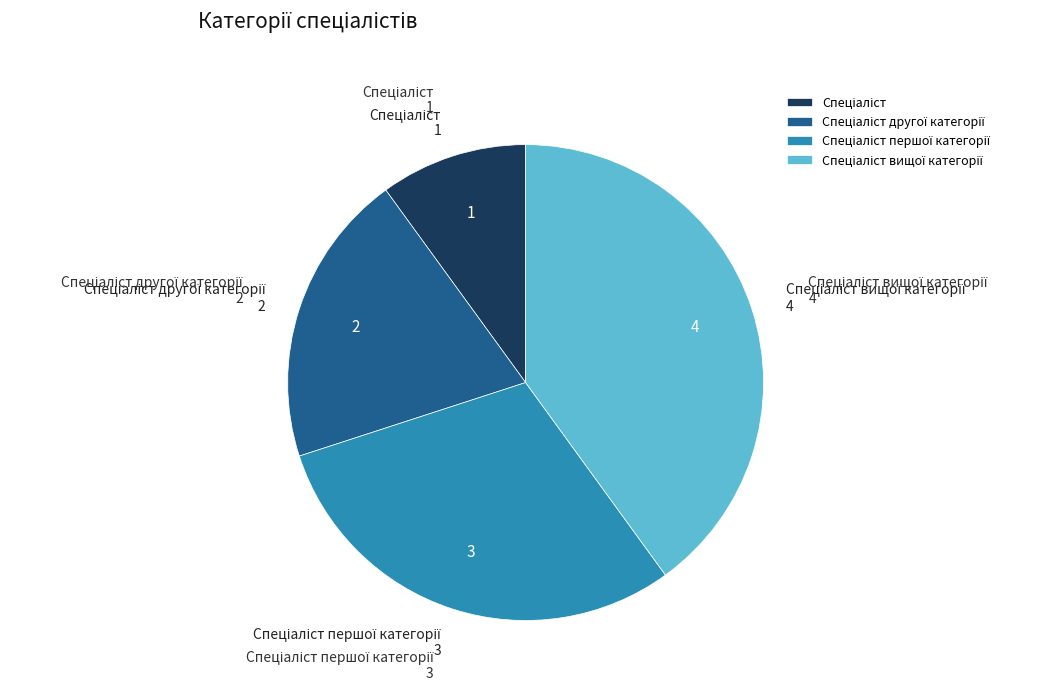

Does any single category account for the majority?

No